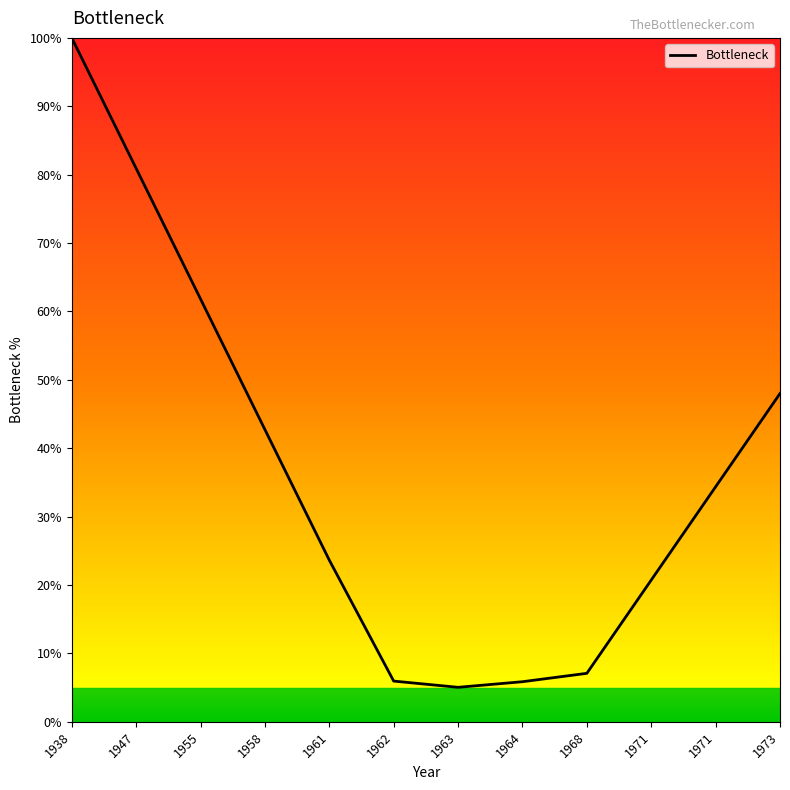

How many lines are shown in the chart?

1